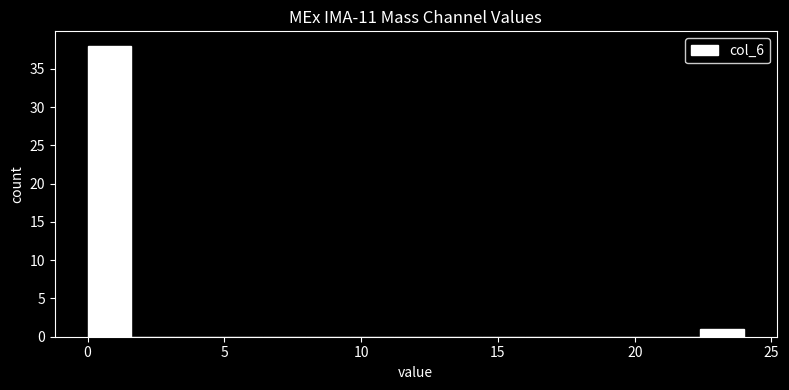

Around what value on the x-axis is the tallest bar? Give the approximate position of its centre, as read against the axis.

1.0